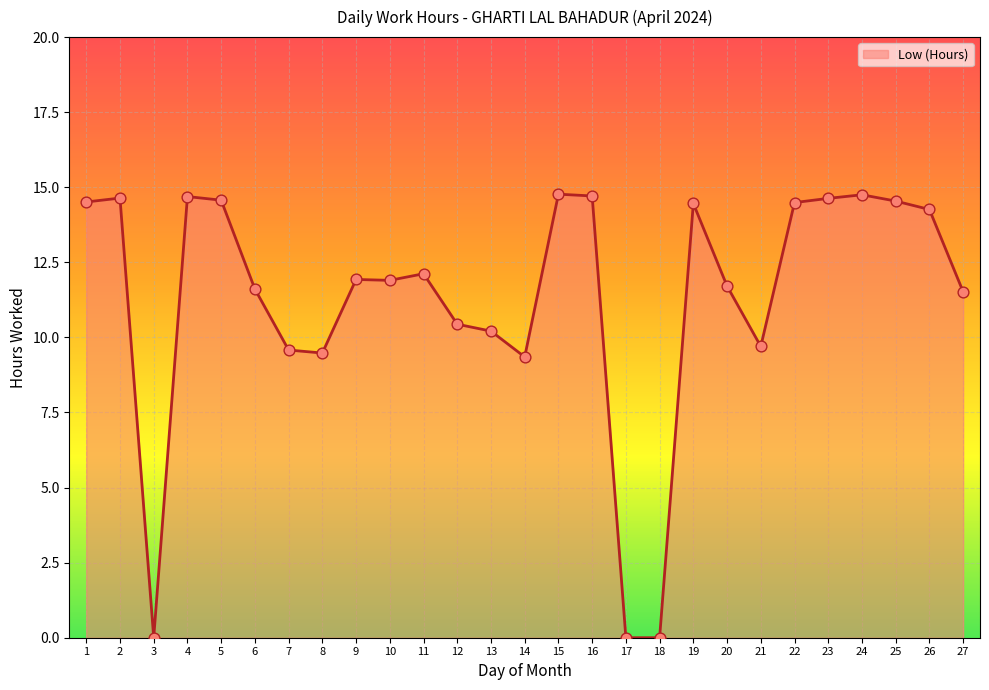

What is the change in value from 8 to 24?

+5.3